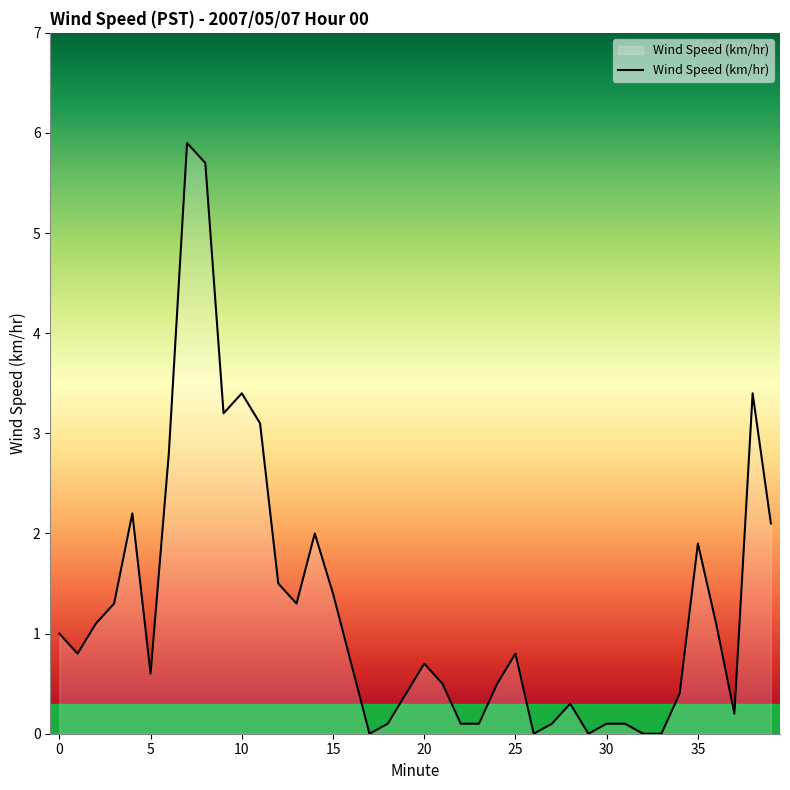

What is the greatest value displayed?

5.9